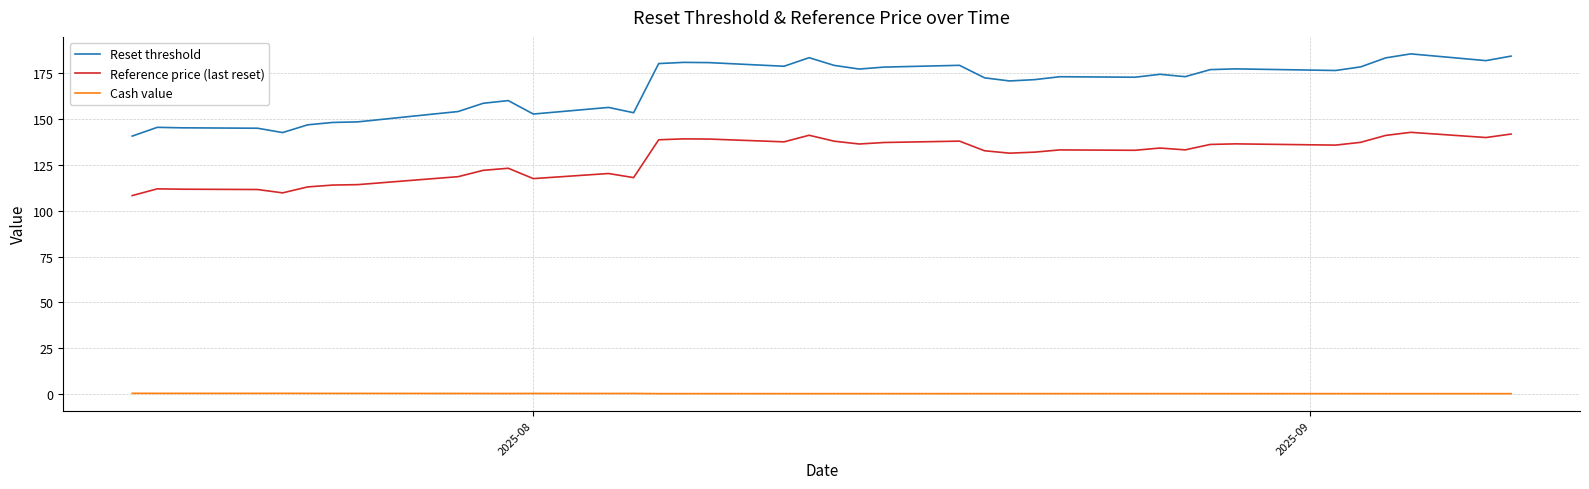

Which series has the largest total across all categories?

Reset threshold